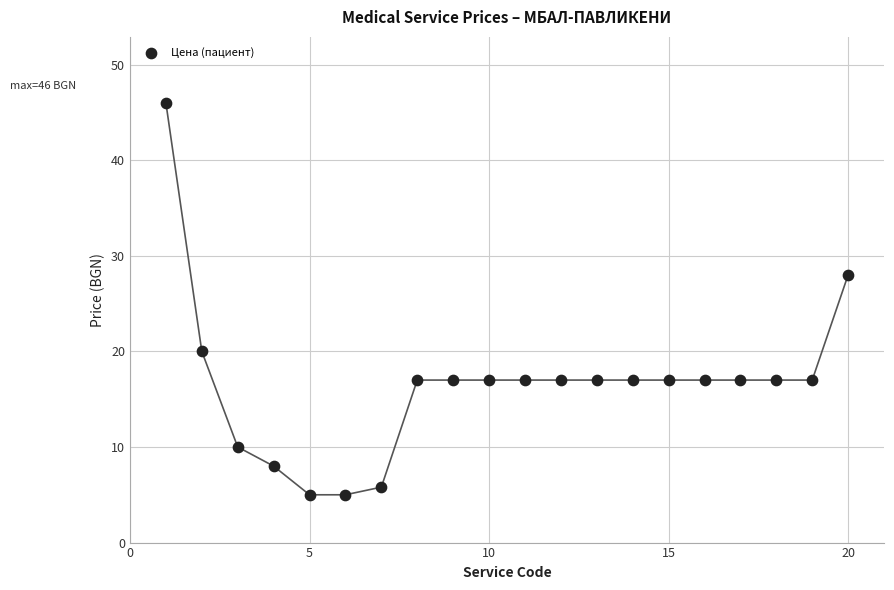

What is the range of Y values (max minus min)?

41.0